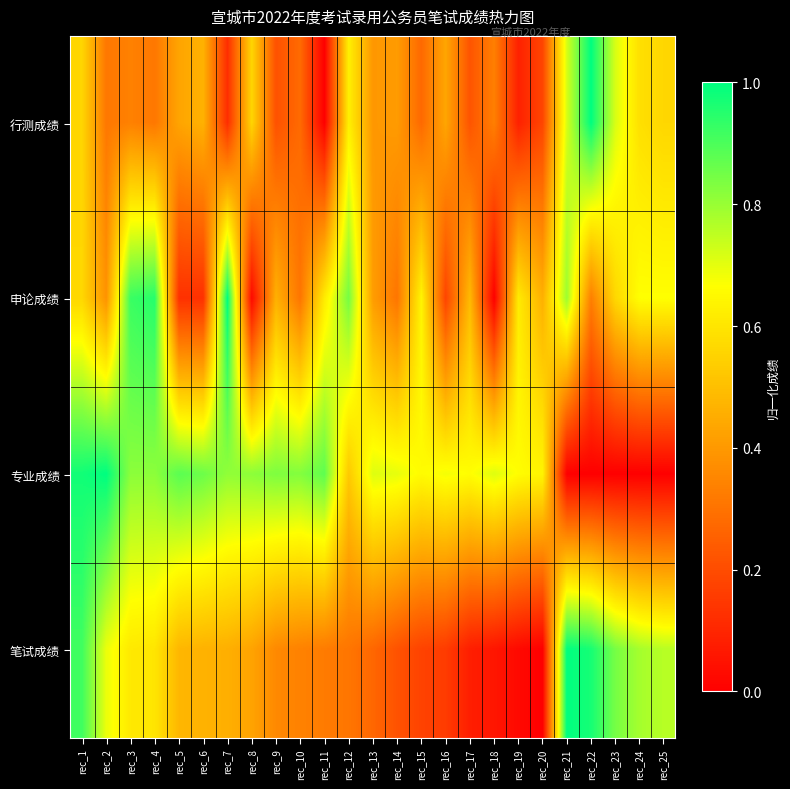

At how many categories does at least one series exceed 0?

25